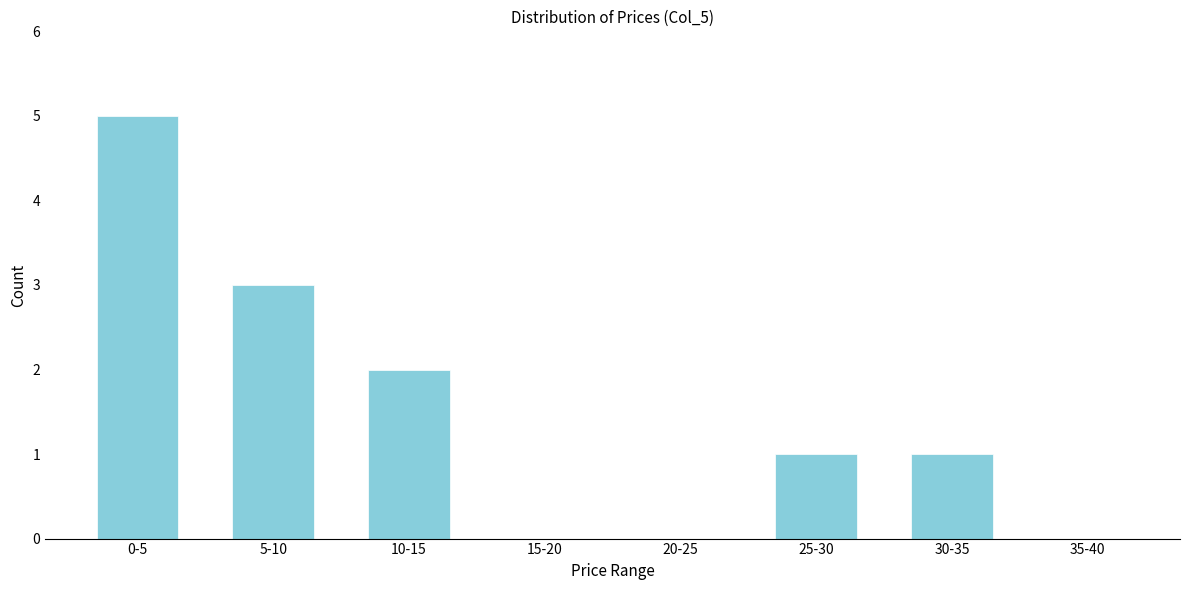

Reading left to right, extract all data points from this chart.

0-5=5	5-10=3	10-15=2	15-20=0	20-25=0	25-30=1	30-35=1	35-40=0